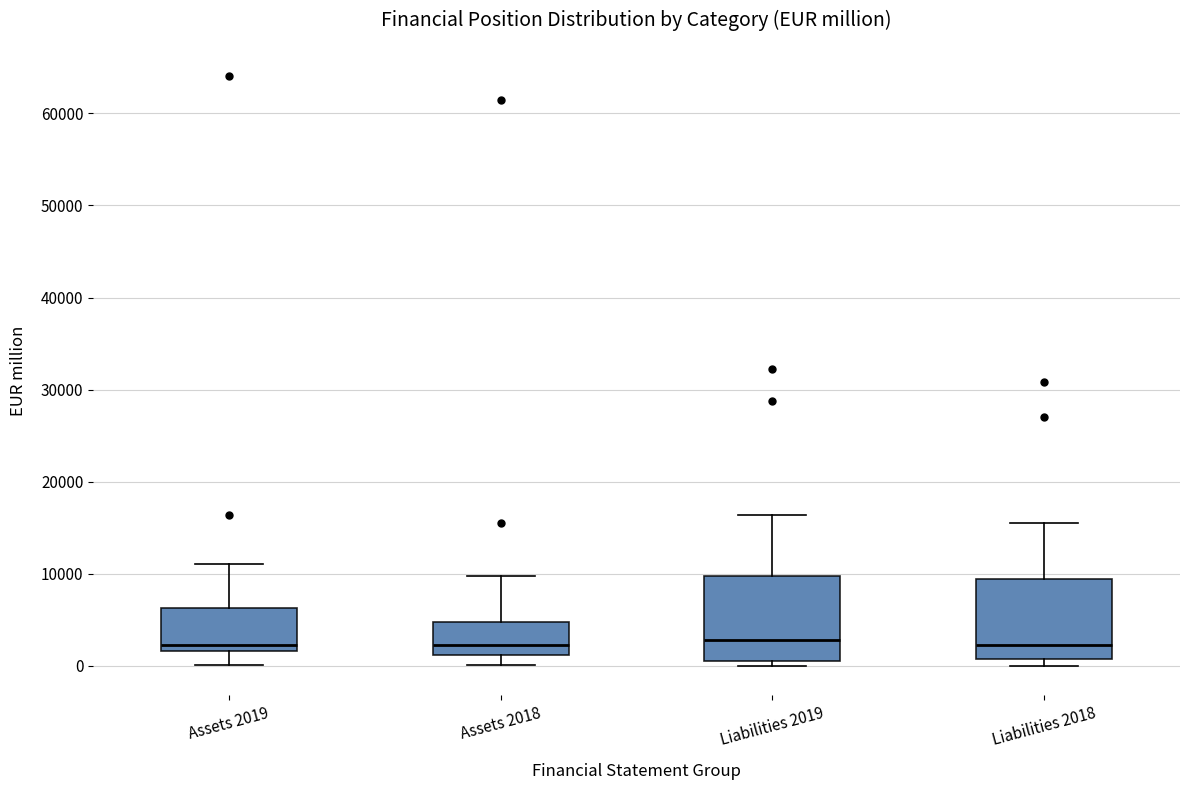

Reading left to right, transcribe this box plot: for each box, give where its median line is, the range the box spans, and where its two whiskers end, as read against the y-axis. The values are not printed on the chart, so give them approximately, as read against the axis.

Assets 2019: median 2000 (just above the box's lower edge), box 2000 to 6000, whiskers 0 to 11000
Assets 2018: median 2000, box 1000 to 5000, whiskers 0 to 10000
Liabilities 2019: median 3000, box 1000 to 10000, whiskers 0 to 16000
Liabilities 2018: median 2000, box 1000 to 9000, whiskers 0 to 16000